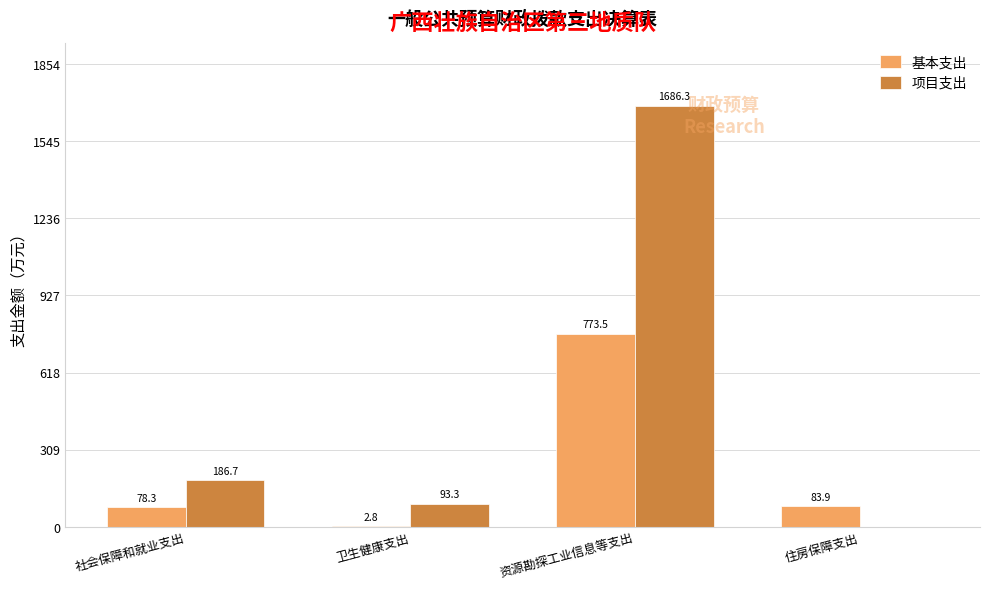

Reading right to left, what are all the values shown in this chart?

基本支出: 住房保障支出=83.9	资源勘探工业信息等支出=773.5	卫生健康支出=2.8	社会保障和就业支出=78.3
项目支出: 住房保障支出=0.0	资源勘探工业信息等支出=1686.3	卫生健康支出=93.3	社会保障和就业支出=186.7